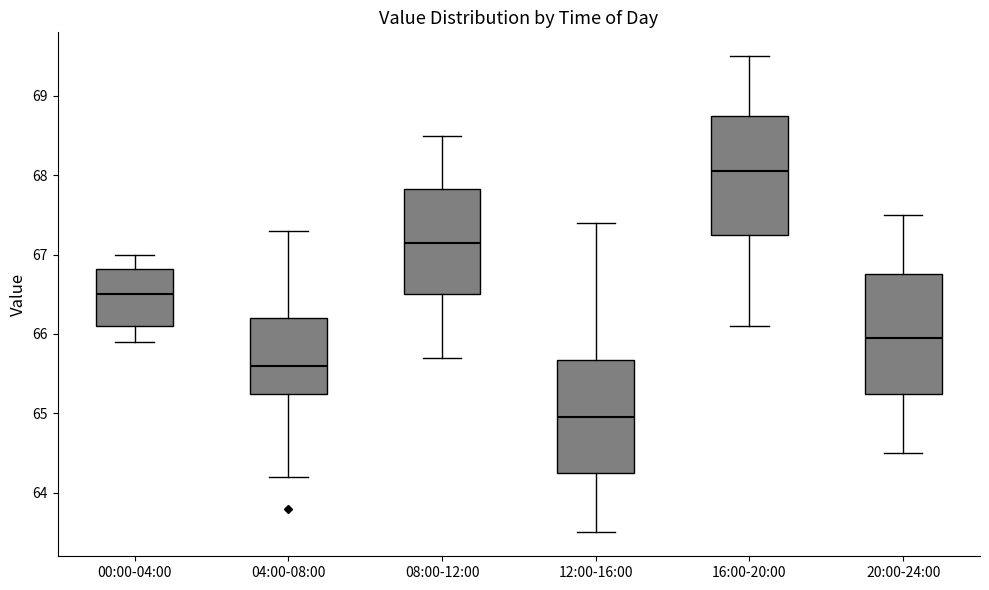

Reading left to right, read every box against the y-axis: the position of its median line, the range the box covers, and the ends of its whiskers. The values are not printed on the chart, so give them approximately, as read against the axis.

00:00-04:00: median 66.5, box 66.1 to 66.8, whiskers 65.9 to 67.0
04:00-08:00: median 65.6, box 65.3 to 66.2, whiskers 64.2 to 67.3
08:00-12:00: median 67.2, box 66.5 to 67.8, whiskers 65.7 to 68.5
12:00-16:00: median 65.0, box 64.3 to 65.7, whiskers 63.5 to 67.4
16:00-20:00: median 68.1, box 67.3 to 68.8, whiskers 66.1 to 69.5
20:00-24:00: median 66.0, box 65.3 to 66.8, whiskers 64.5 to 67.5